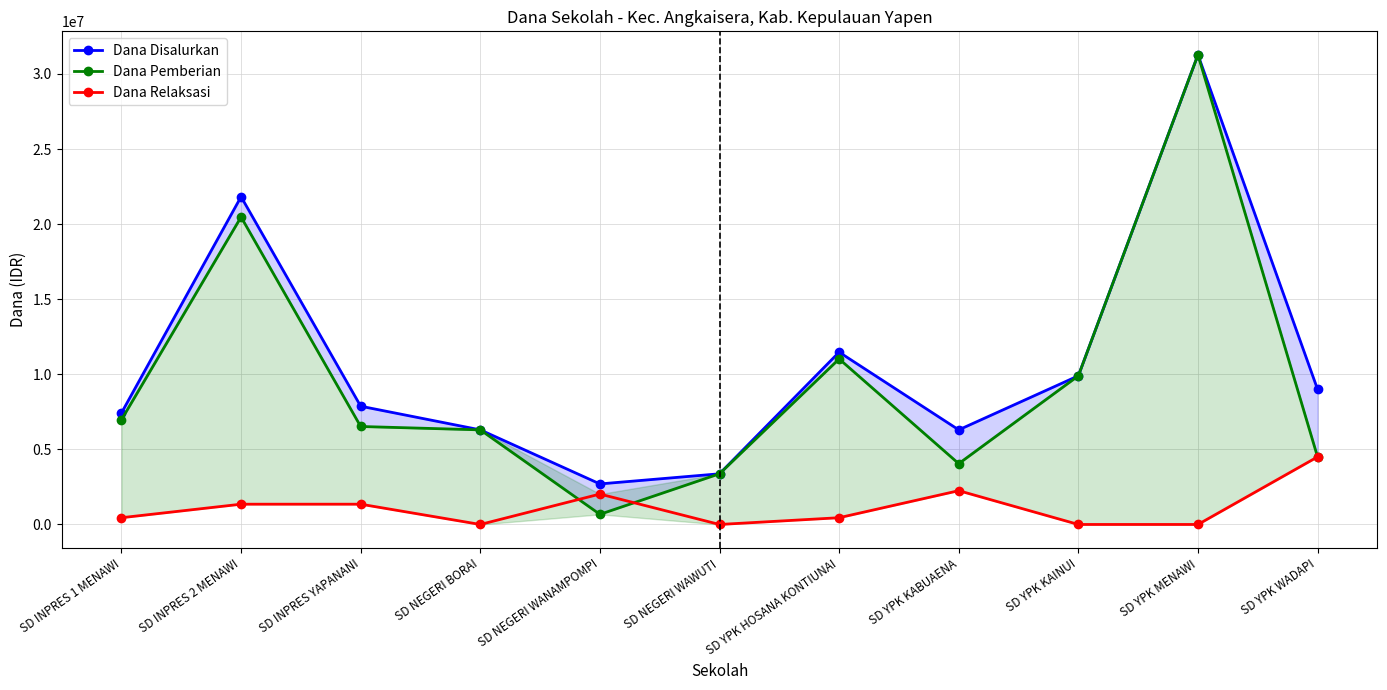

Is the value of Dana Pemberian at SD YPK MENAWI greater than the value of Dana Disalurkan at SD YPK KAINUI?

Yes